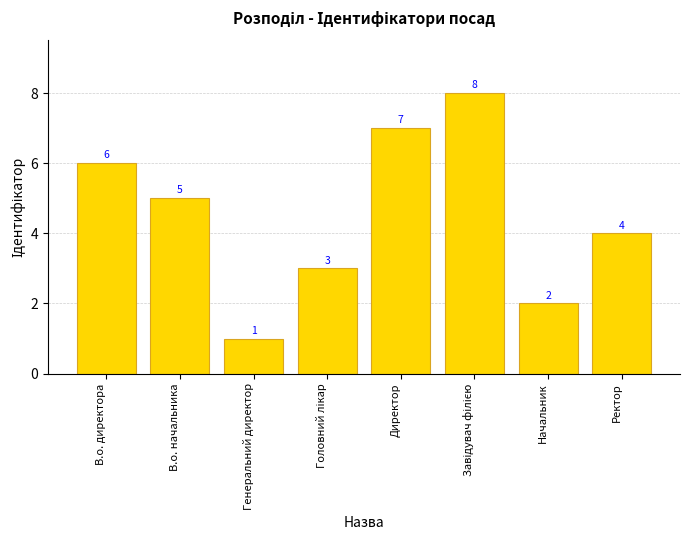

Does the chart contain any negative values?

No